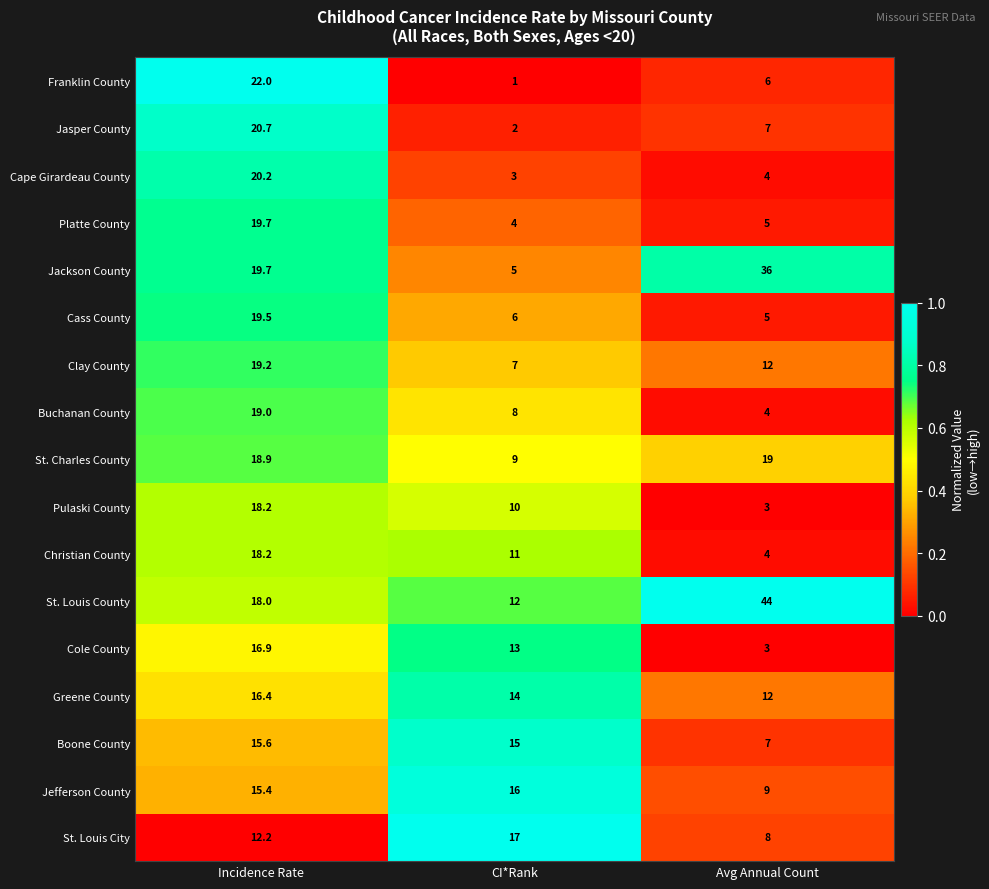

What is the difference between the maximum and minimum values in the St. Louis County series?

32.0